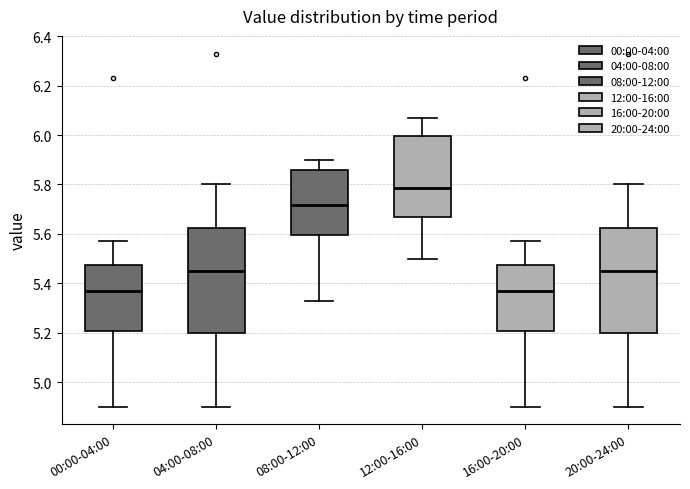

Where does the lower whisker of the box for 20:00-24:00 end on the y-axis? The values are not printed on the chart, so give them approximately, as read against the axis.

4.90